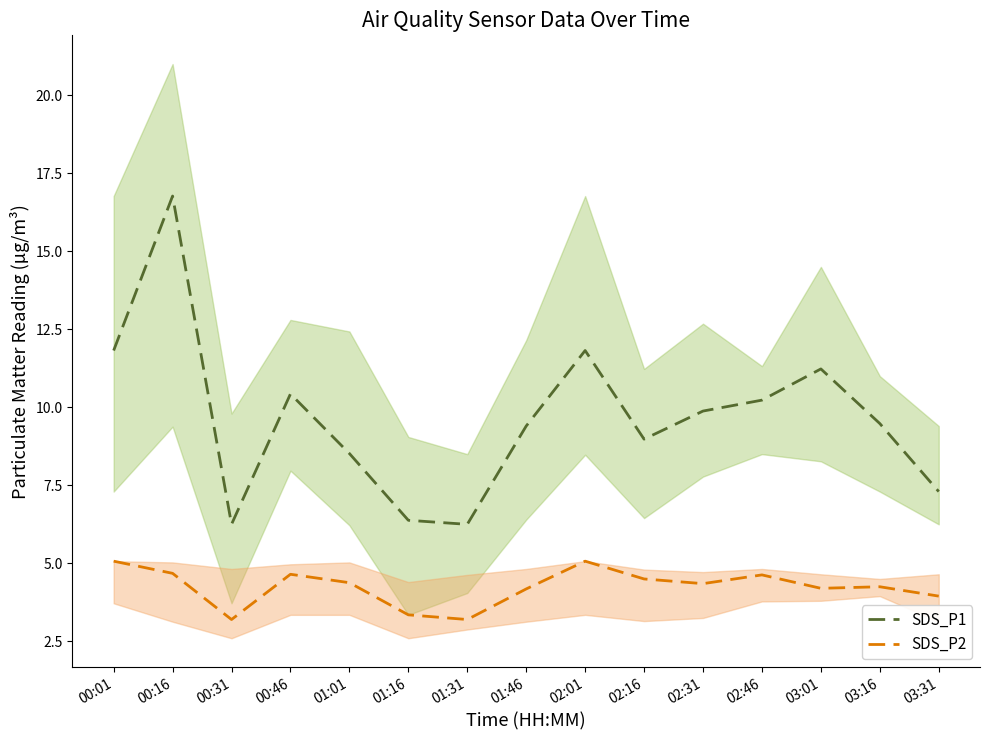

Which category has the lowest value in the SDS_P1 series?

00:31